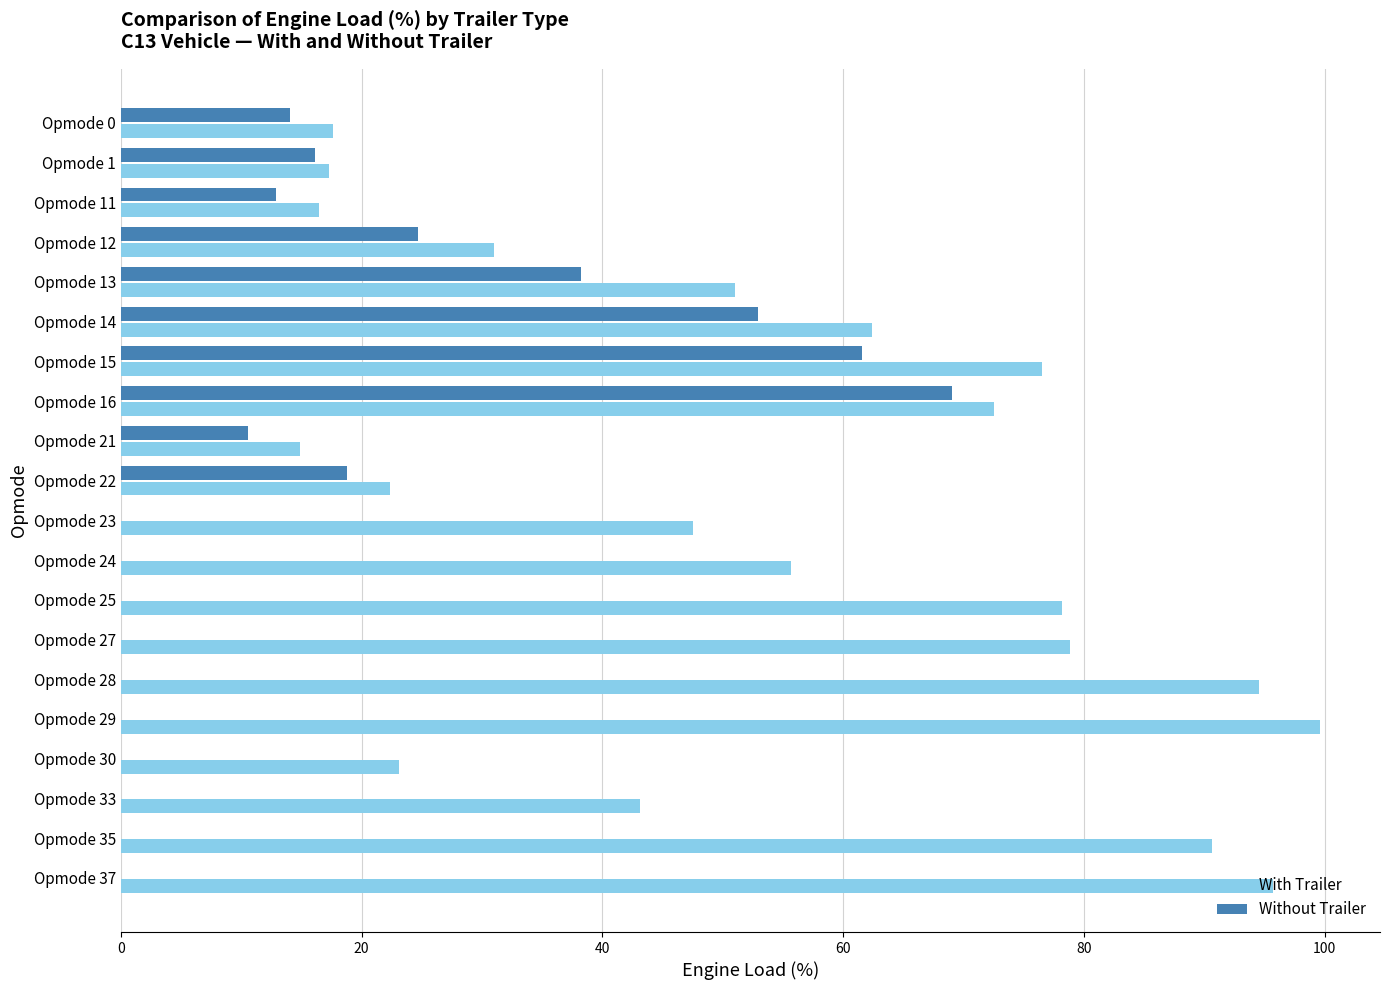

How many values in the With Trailer series exceed 55?

10